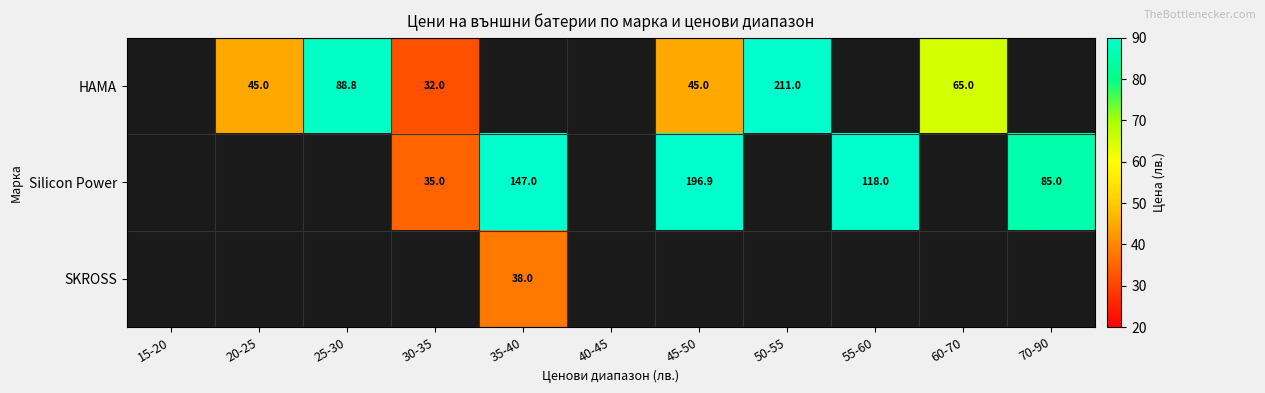

How many data points does each series have?

11